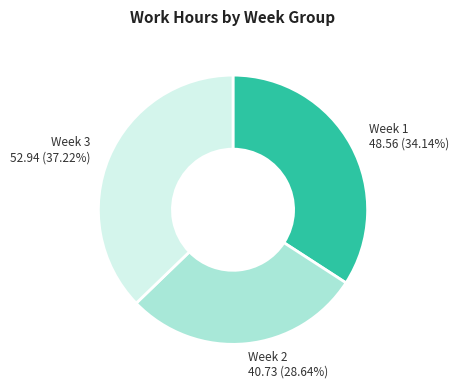

Rank the categories by value from lowest to highest.

Week 2, Week 1, Week 3